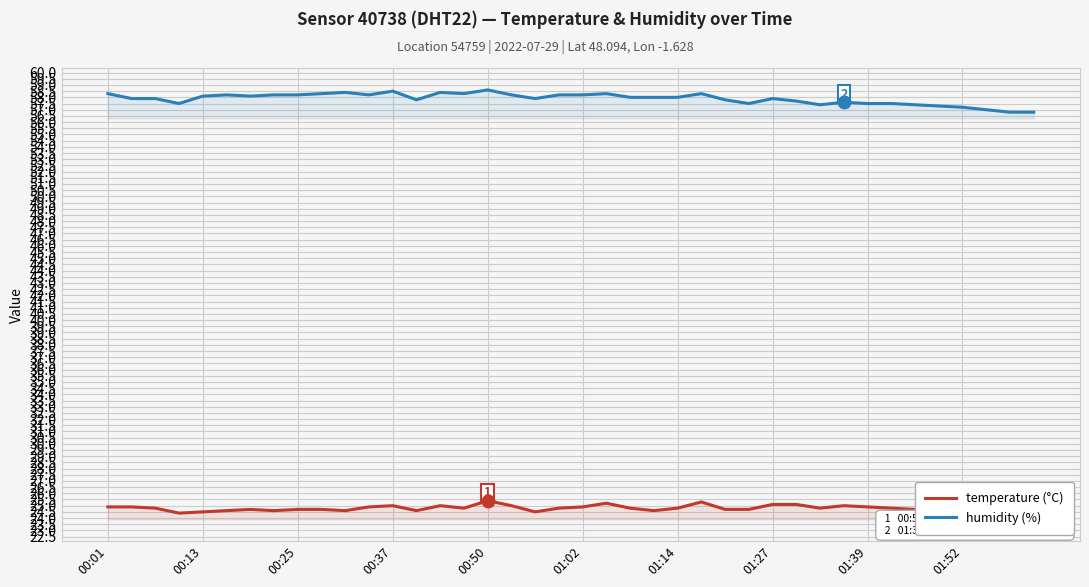

True or false: humidity and temperature intersect in this chart.

False